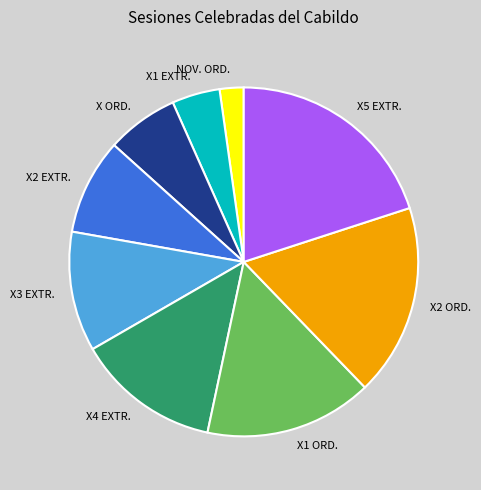

Rank the categories by value from highest to lowest.

X5 EXTR., X2 ORD., X1 ORD., X4 EXTR., X3 EXTR., X2 EXTR., X ORD., X1 EXTR., NOV. ORD.